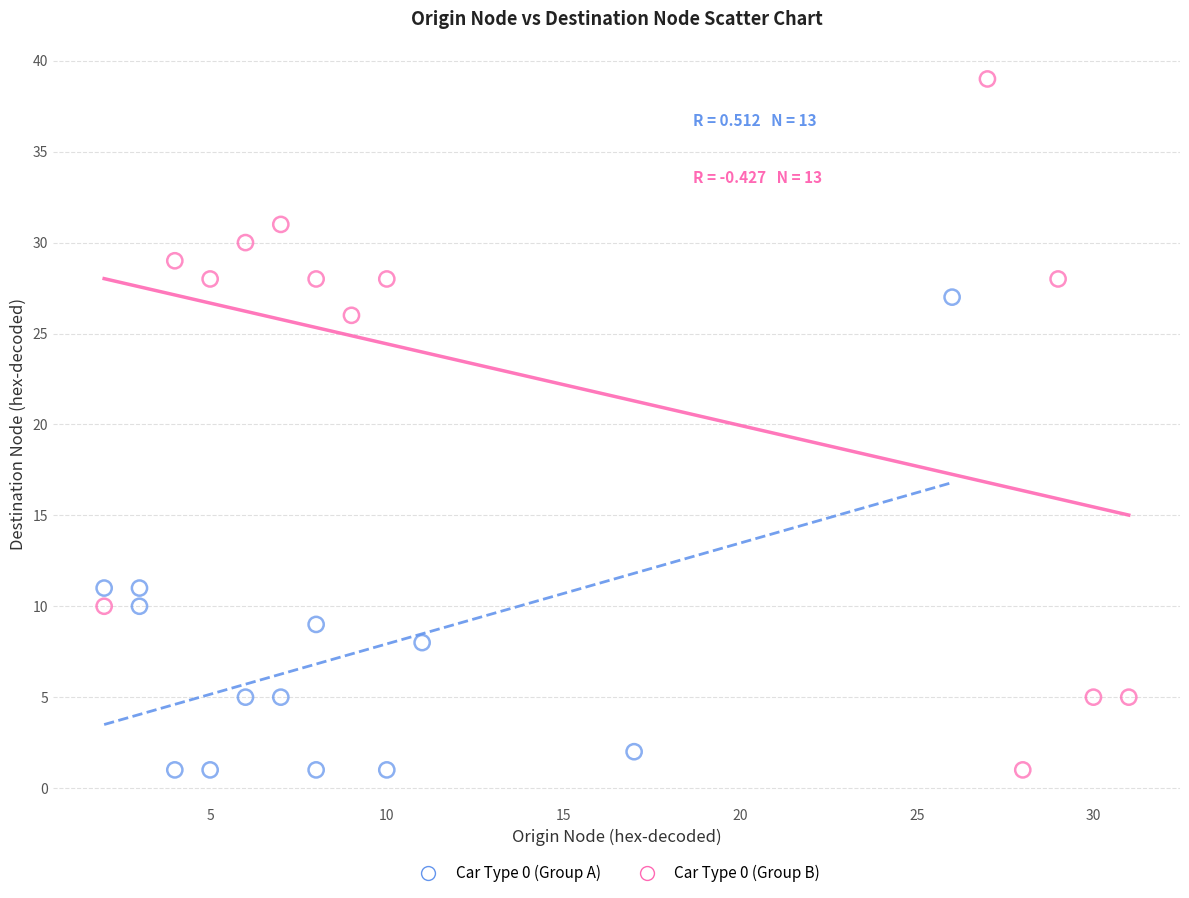

Which series has the largest Y range (max minus min)?

Car Type 0 (Group B)